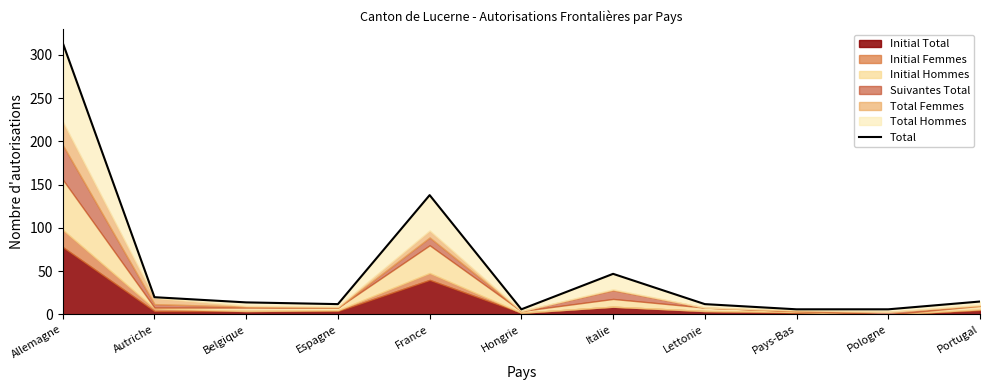

How many data points are less than 14?

5